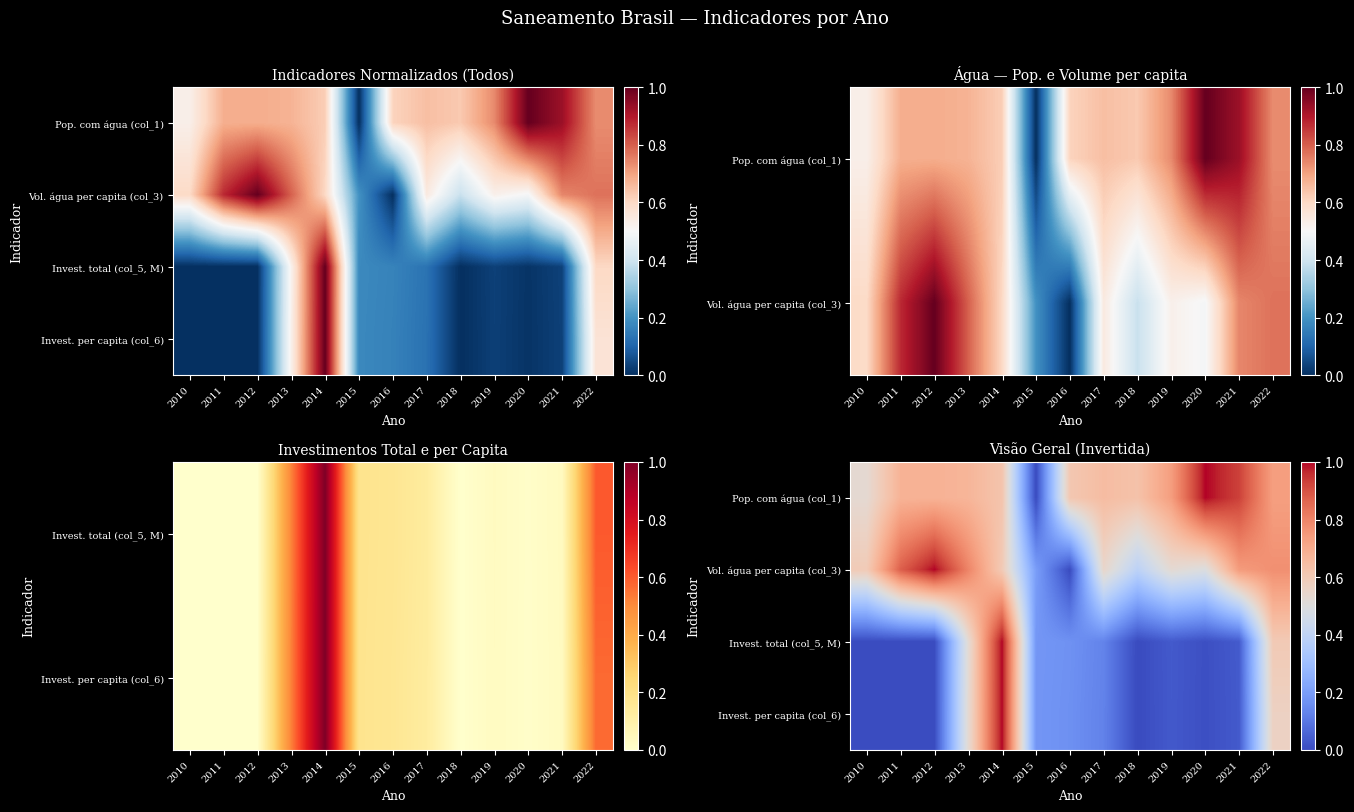

The value of Pop. com água (col_1) at 2011 is 0.2. True or false?

False